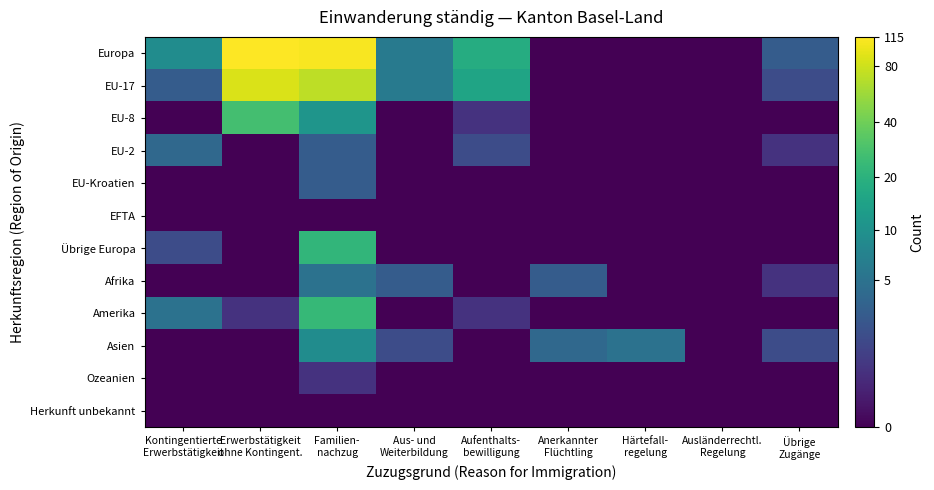

Rank the series at Übrige Zugänge from lowest to highest value.

EU-8, EU-Kroatien, EFTA, Übrige Europa, Amerika, Ozeanien, Herkunft unbekannt, EU-2, Afrika, EU-17, Asien, Europa